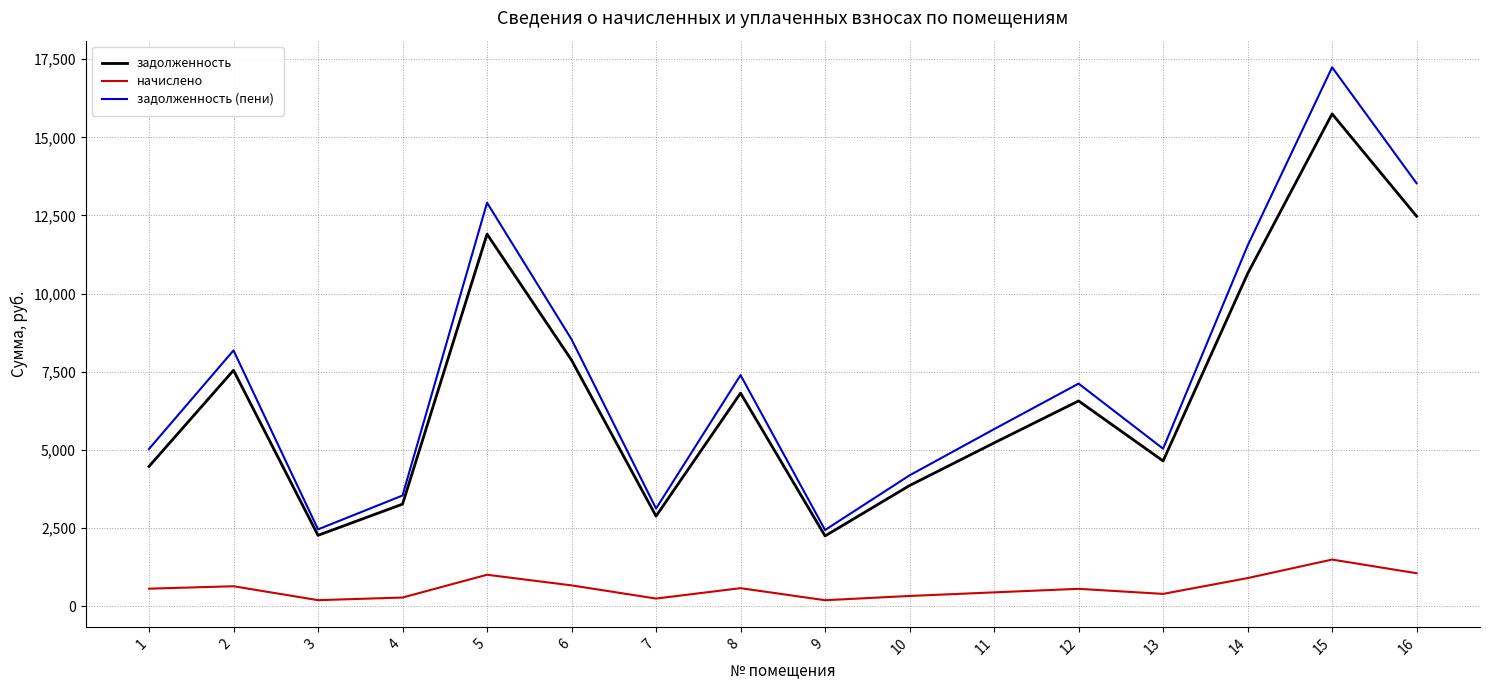

Rank the series by their maximum value, from highest to lowest.

задолженность (пени), задолженность, начислено